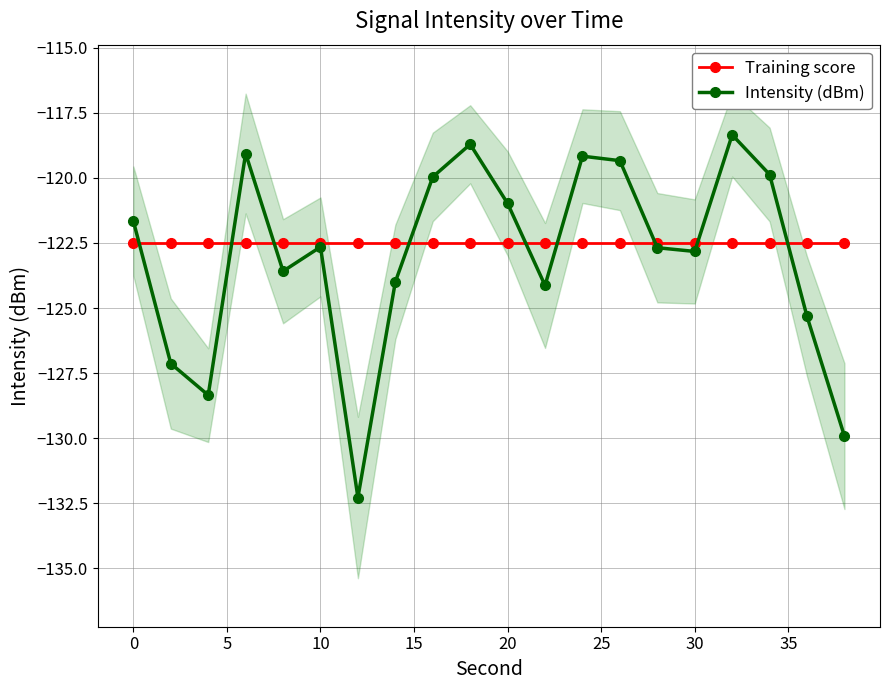

In Intensity (dBm), how many points are lower than both neighbors (excluding endpoints)?

5